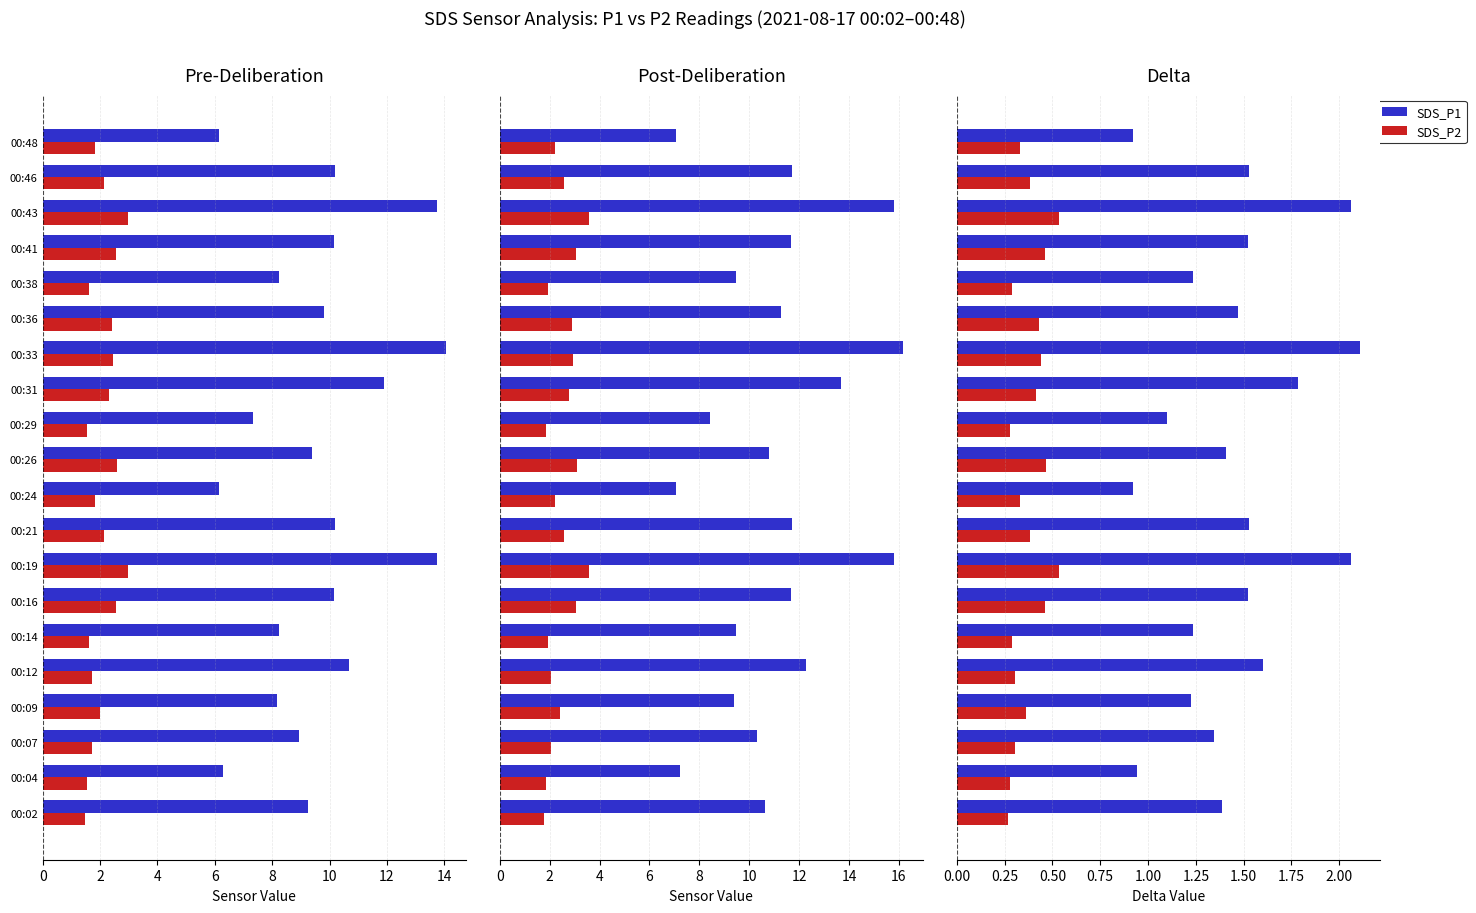

How many bars are there in each group?

2